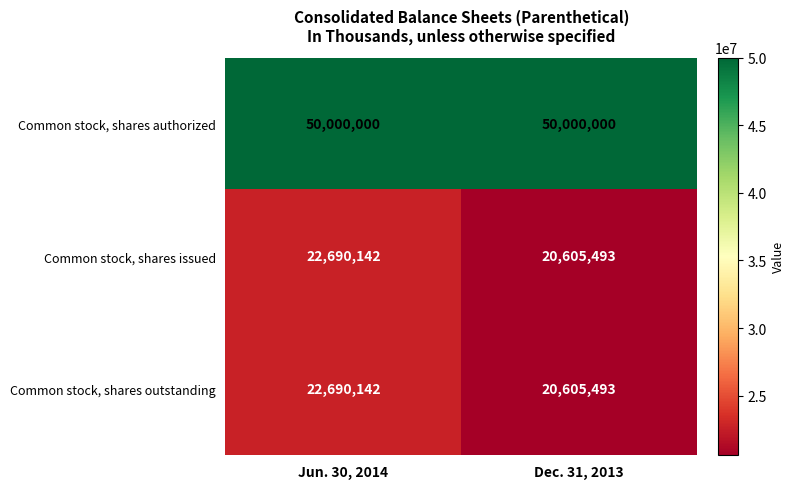

At how many categories does at least one series exceed 21514242?

2